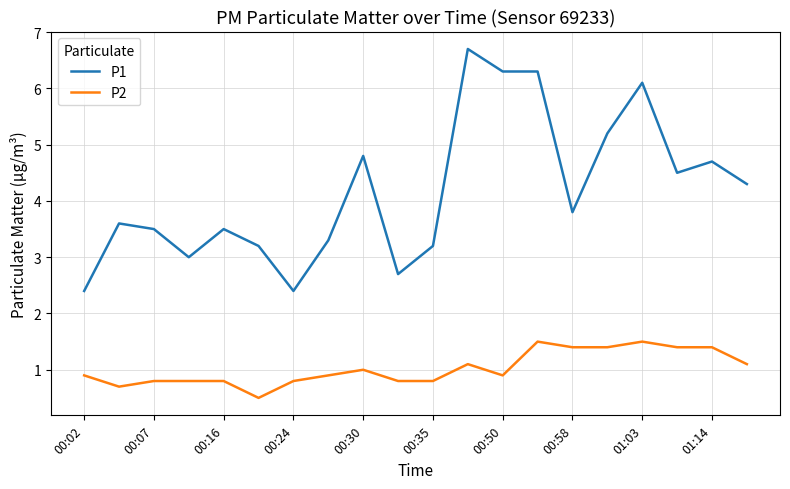

What is the difference between the maximum and second lowest values in the P2 series?

0.8